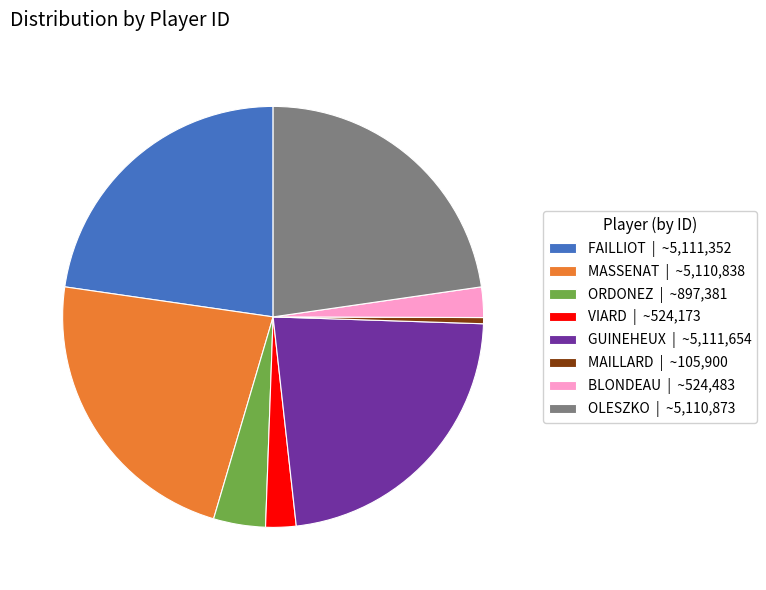

Approximately how many times larger is the value at BLONDEAU | ~524,483 compared to MAILLARD | ~105,900?

5.0